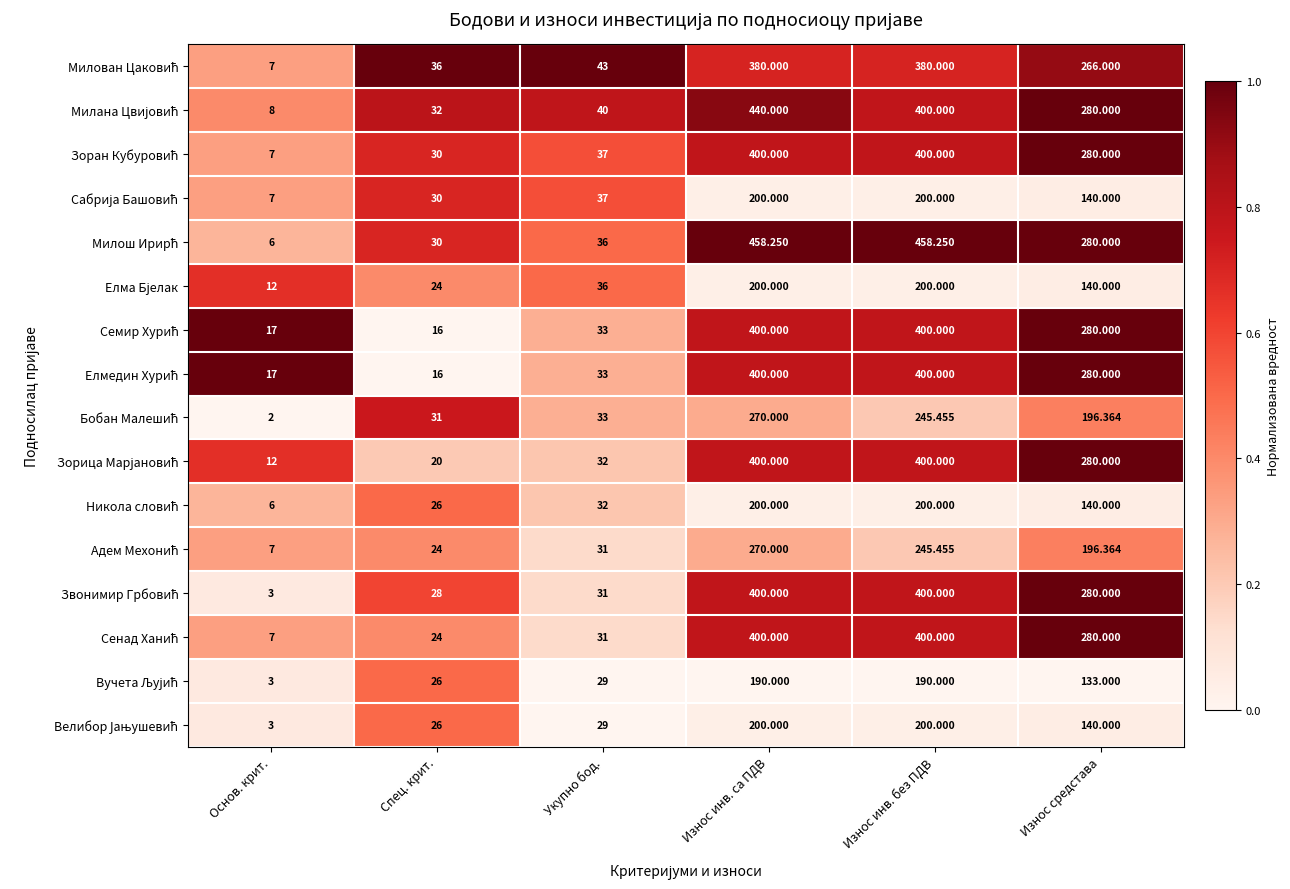

At which category does the chart reach its minimum across all series?

Основ. крит.